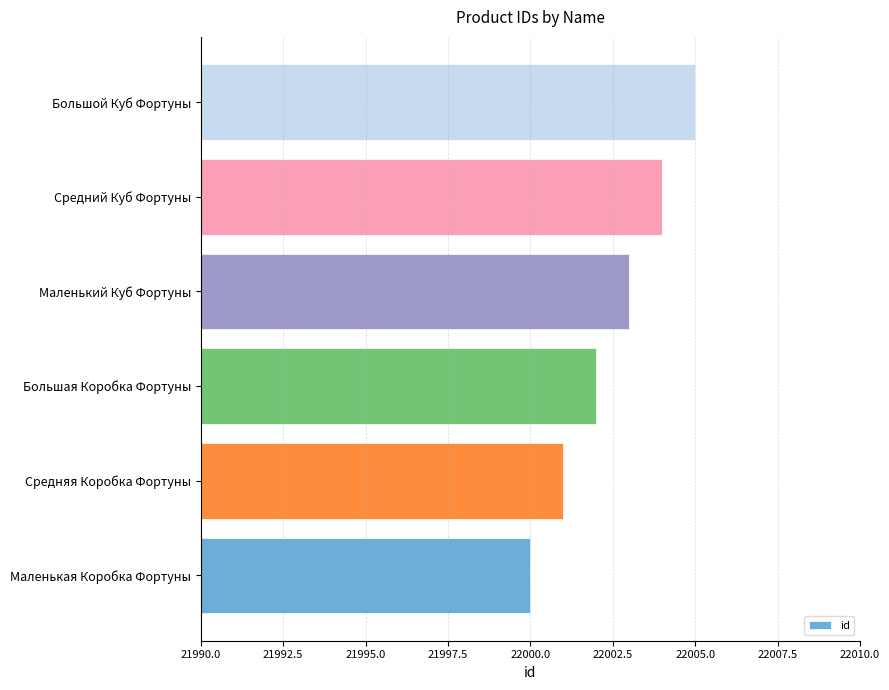

What is the change in value from Средний Куб Фортуны to Большой Куб Фортуны?

+1